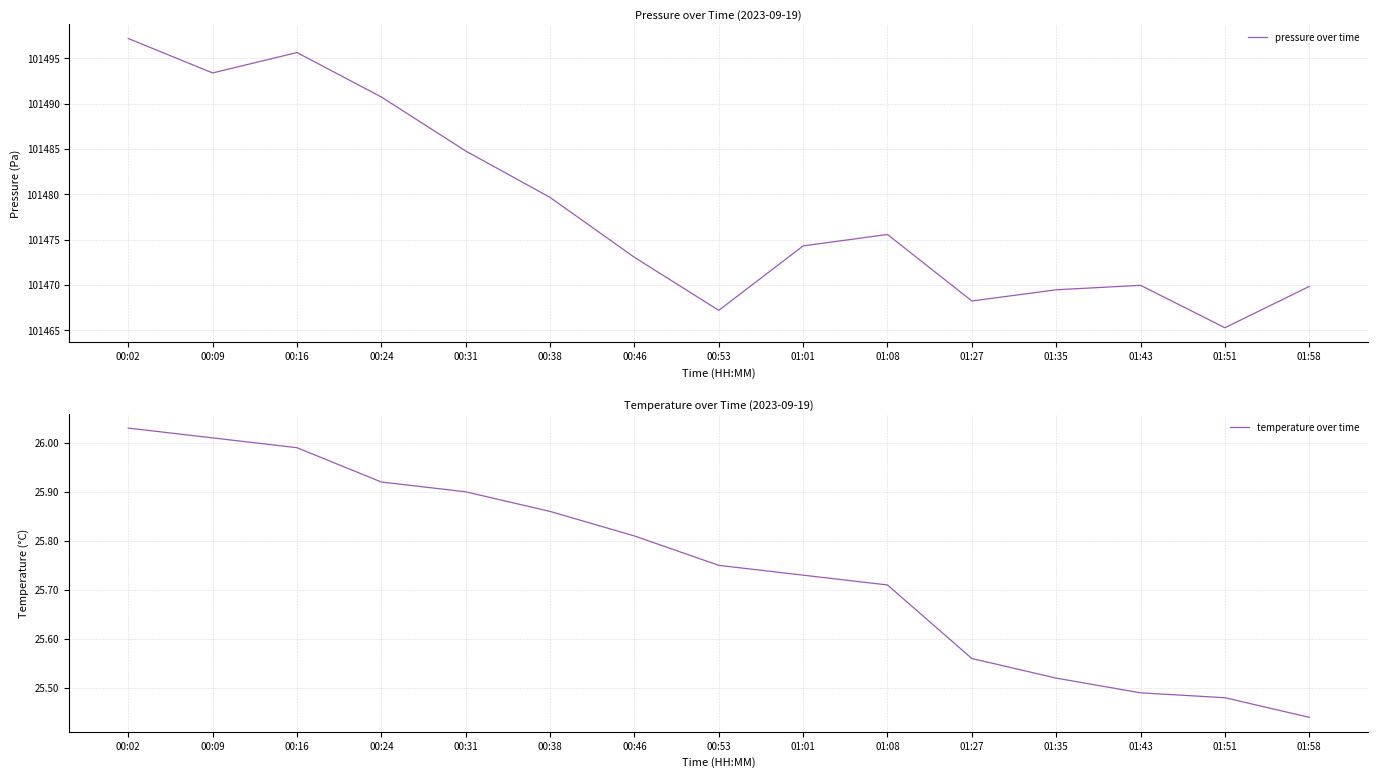

Which series has the largest total across all categories?

pressure over time